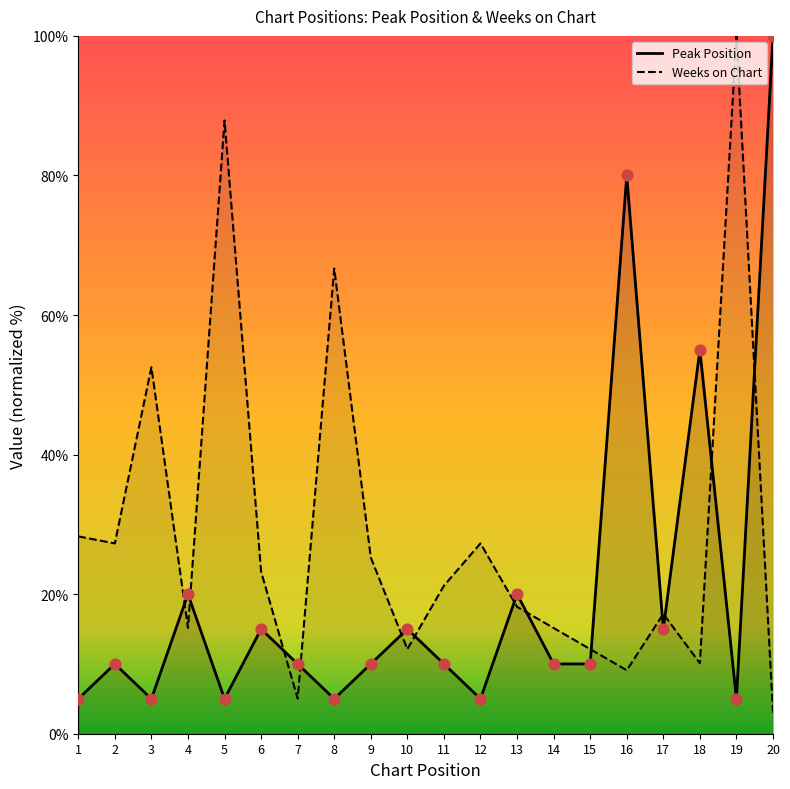

Which series contains the lowest Y value?

Weeks on Chart